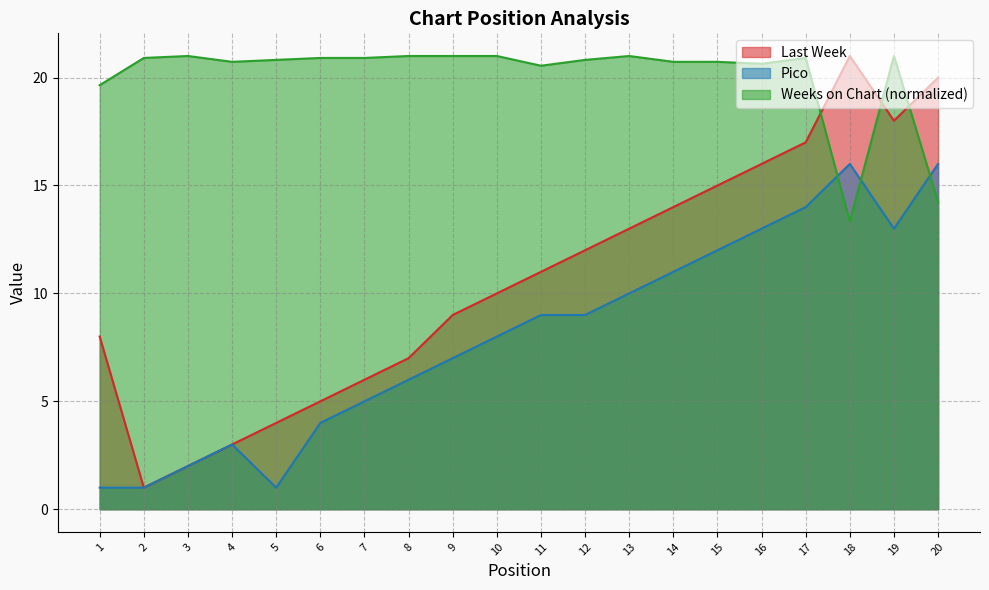

Rank the series at 14 from highest to lowest value.

Weeks on Chart (normalized), Last Week, Pico